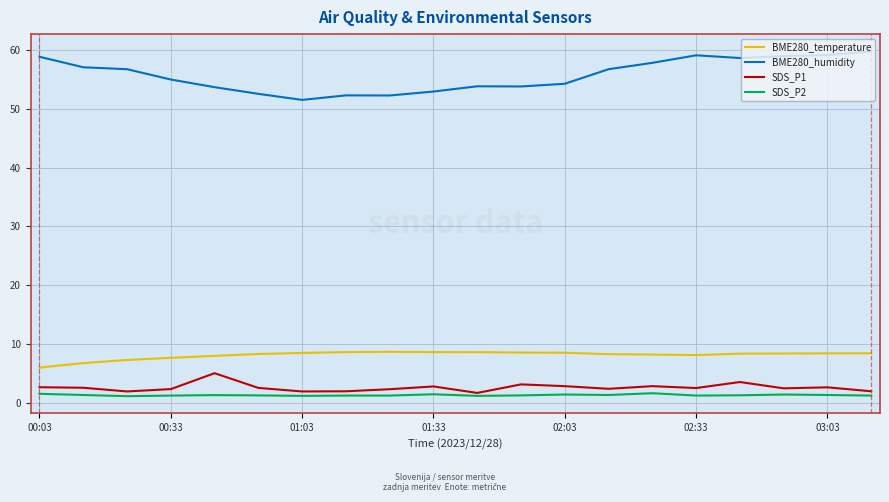

What is the highest value of the BME280_humidity series?

59.7